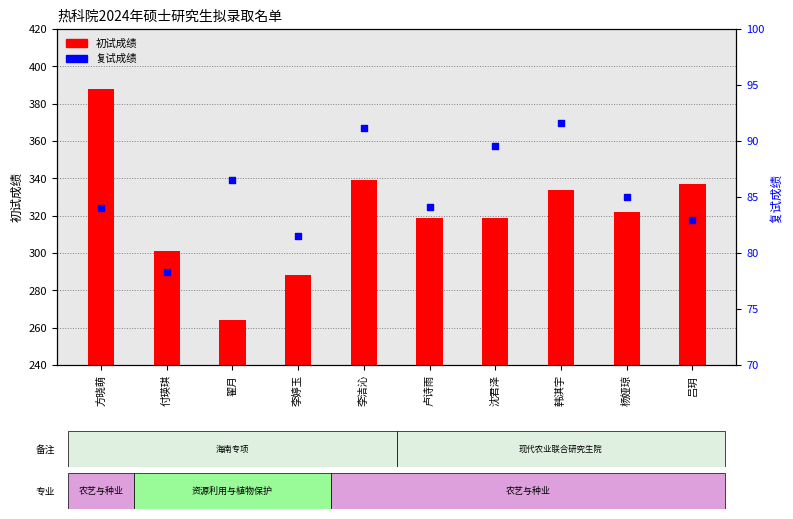

Which series has the largest Y range (max minus min)?

初试成绩